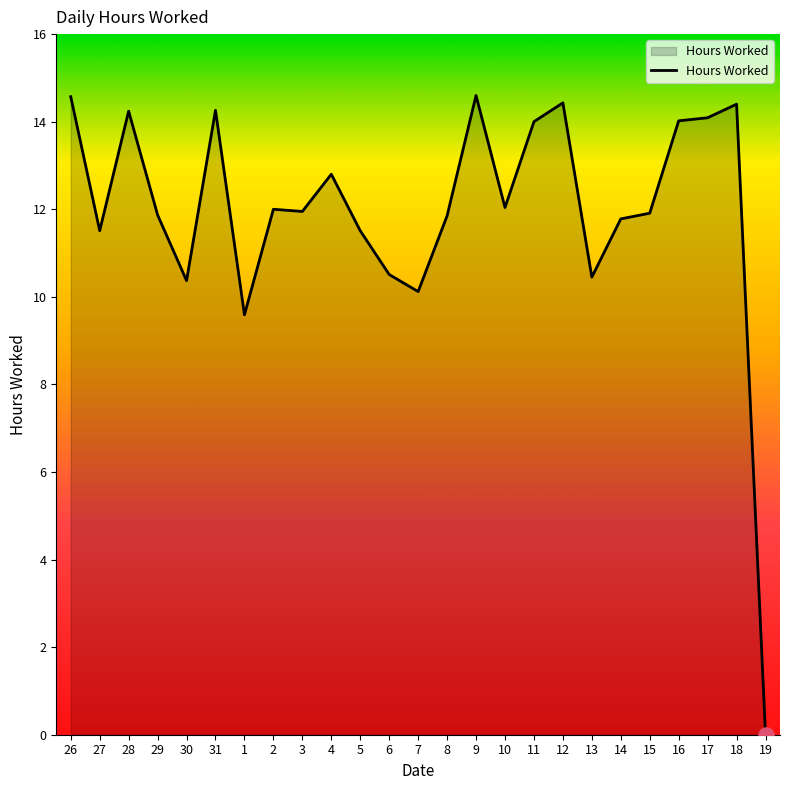

Which has a higher value, 31 or 19?

31